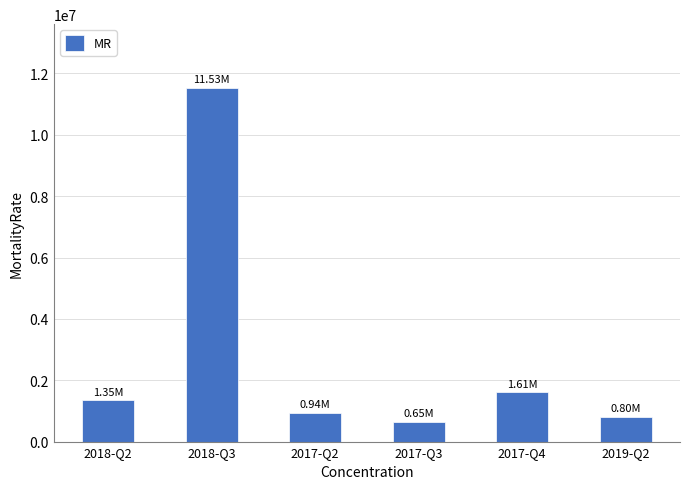

Between 2018-Q2 and 2019-Q2, which is larger?

2018-Q2